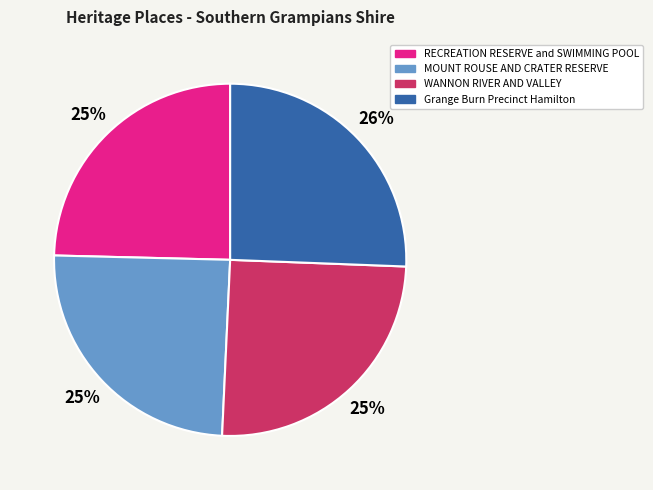

To the nearest percent, what is the average slice percentage?

25%